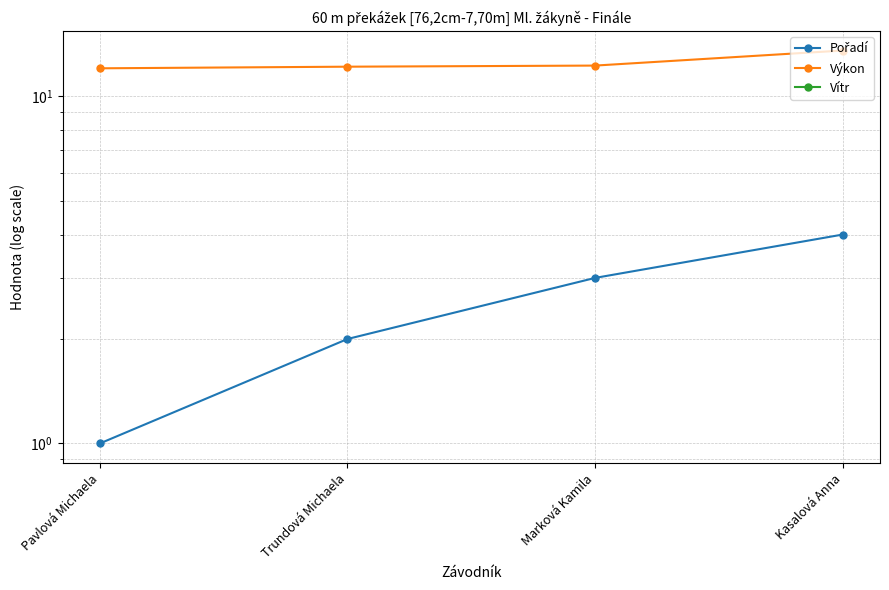

True or false: Vítr has more than 0 points higher than both neighbors.

False